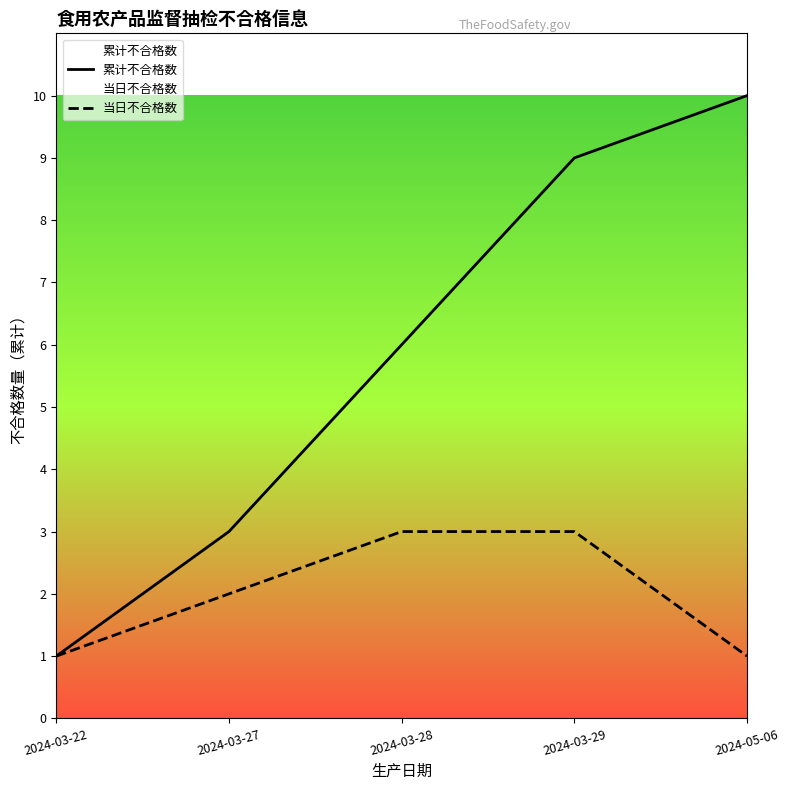

Is it true that 累计不合格数 equals 0 at 2024-03-22?

False